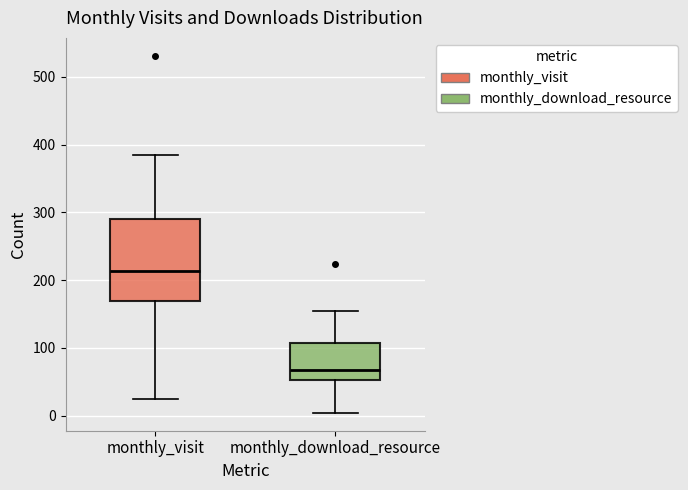

Which box's median line is the lowest?

monthly_download_resource